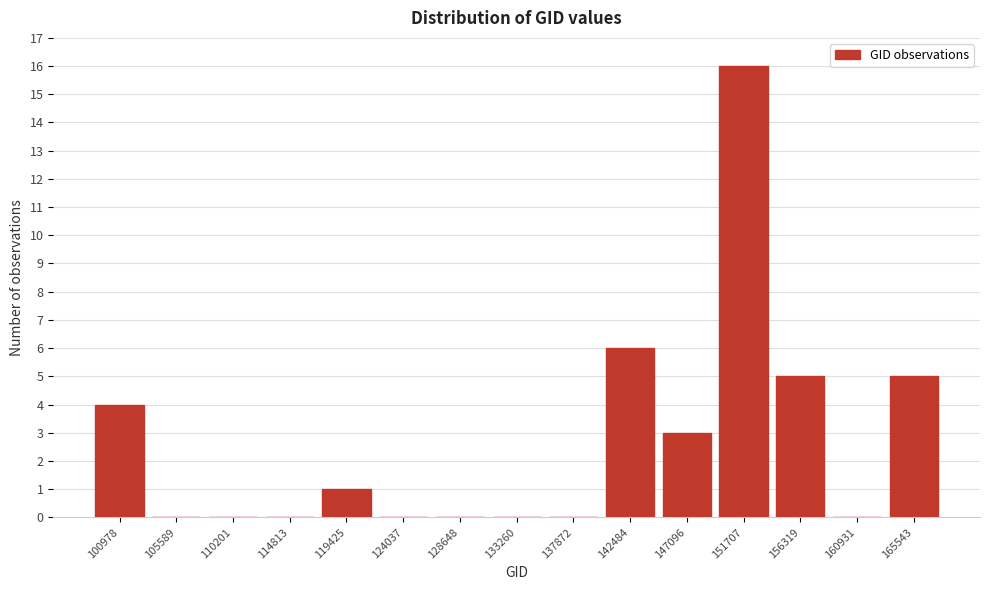

Reading right to left, what are all the values shown in this chart?

165543=5	160931=0	156319=5	151707=16	147096=3	142484=6	137872=0	133260=0	128648=0	124037=0	119425=1	114813=0	110201=0	105589=0	100978=4